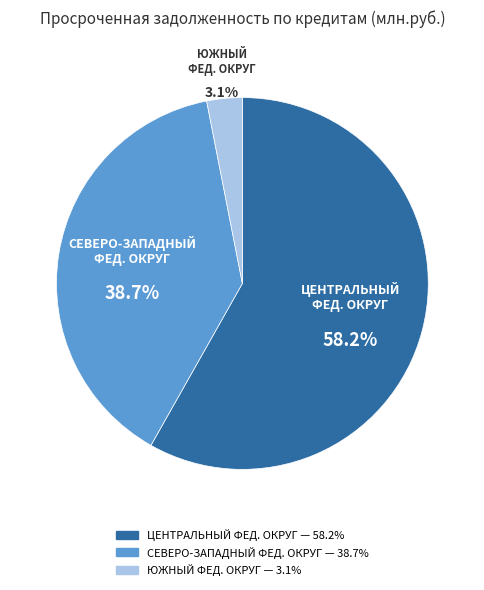

Rank the categories by value from highest to lowest.

ЦЕНТРАЛЬНЫЙ ФЕД. ОКРУГ, СЕВЕРО-ЗАПАДНЫЙ ФЕД. ОКРУГ, ЮЖНЫЙ ФЕД. ОКРУГ